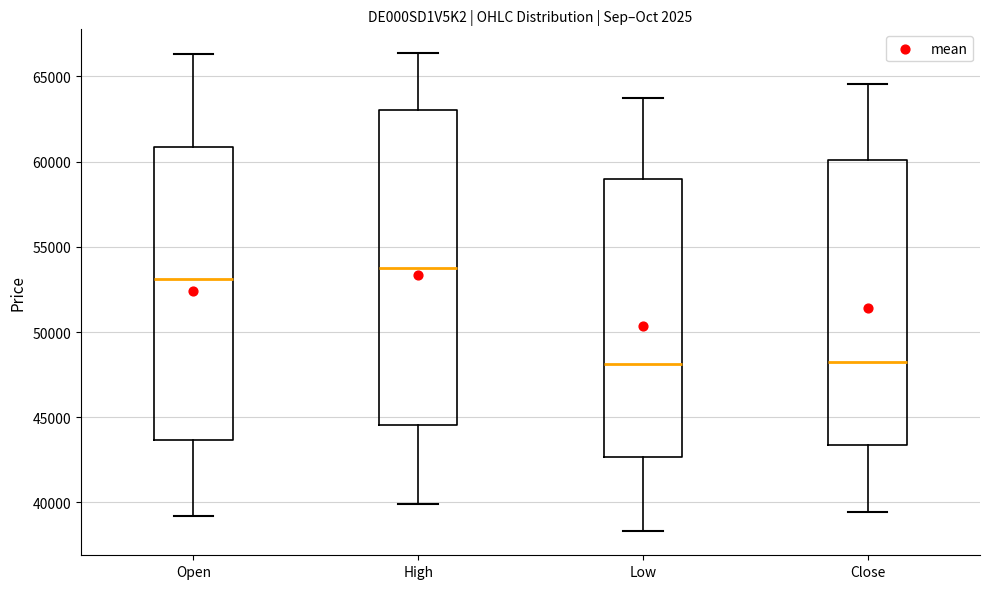

Which box's median line is the highest?

High